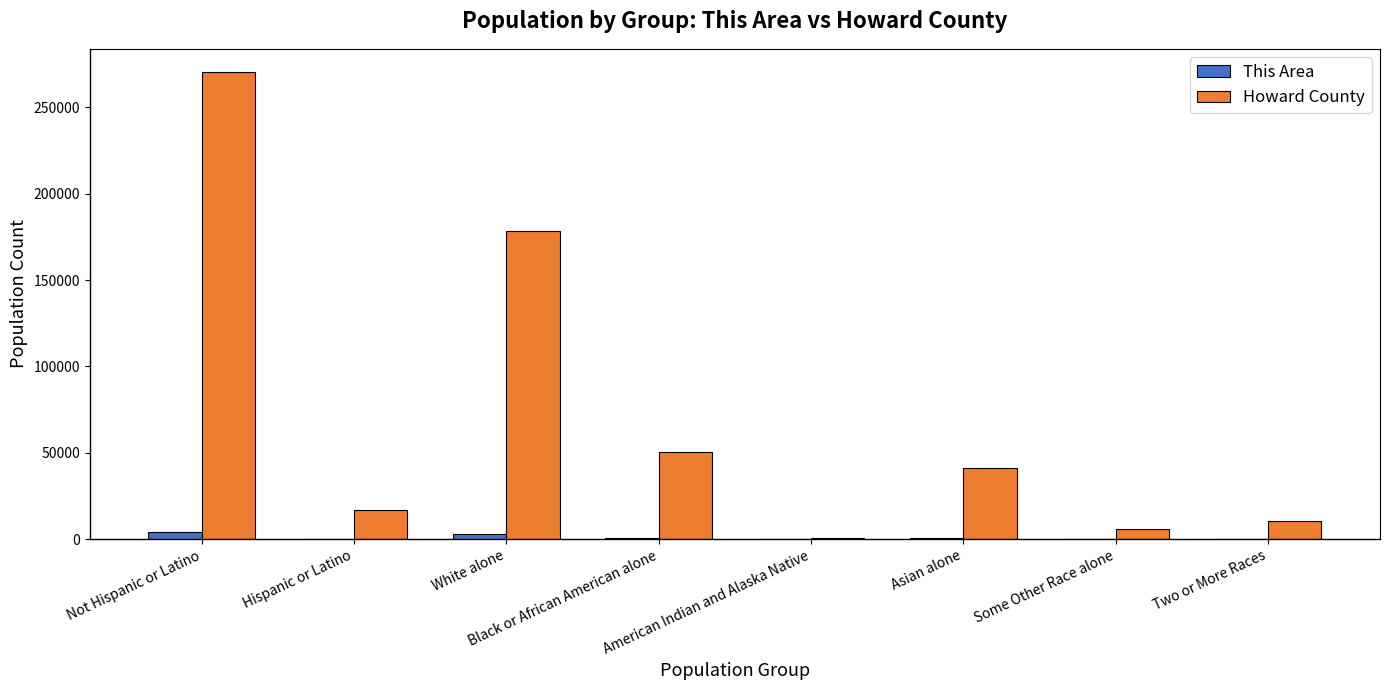

What is the difference between the Howard County values at Hispanic or Latino and American Indian and Alaska Native?

15863